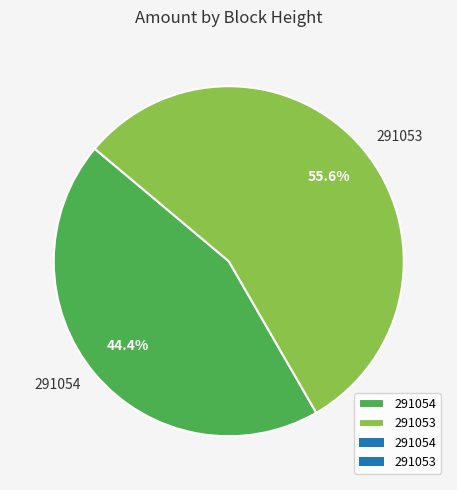

How many slices are in this pie chart?

2